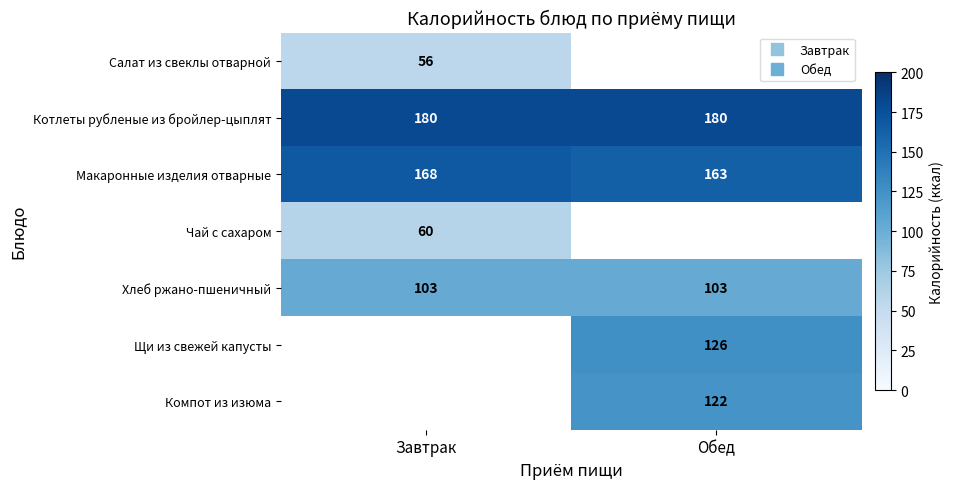

Which series has the largest range (max minus min)?

Макаронные изделия отварные